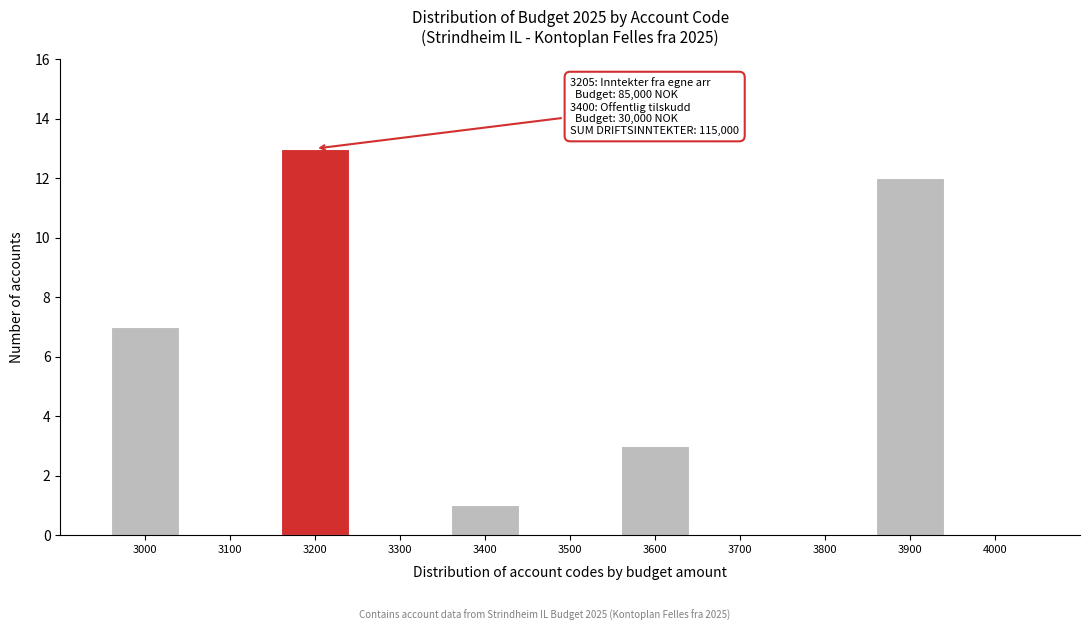

Reading right to left, what are all the values shown in this chart?

4000=0	3900=12	3800=0	3700=0	3600=3	3500=0	3400=1	3300=0	3200=13	3100=0	3000=7